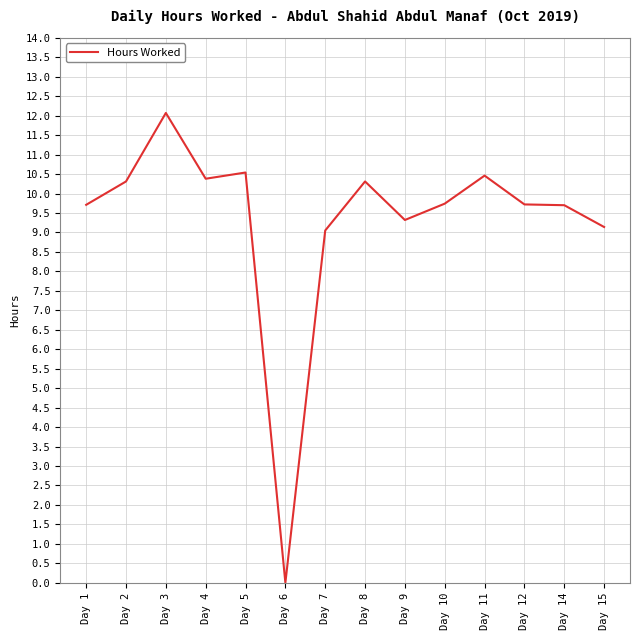

Is this an area chart (filled region under the line)?

No